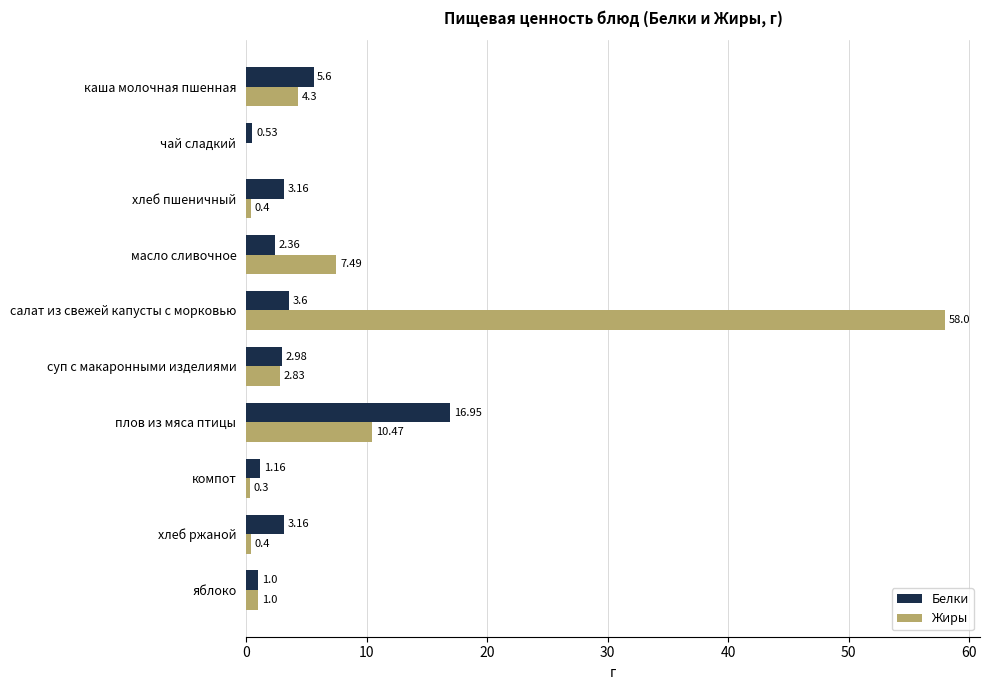

What is the sum of all Белки values?

40.5